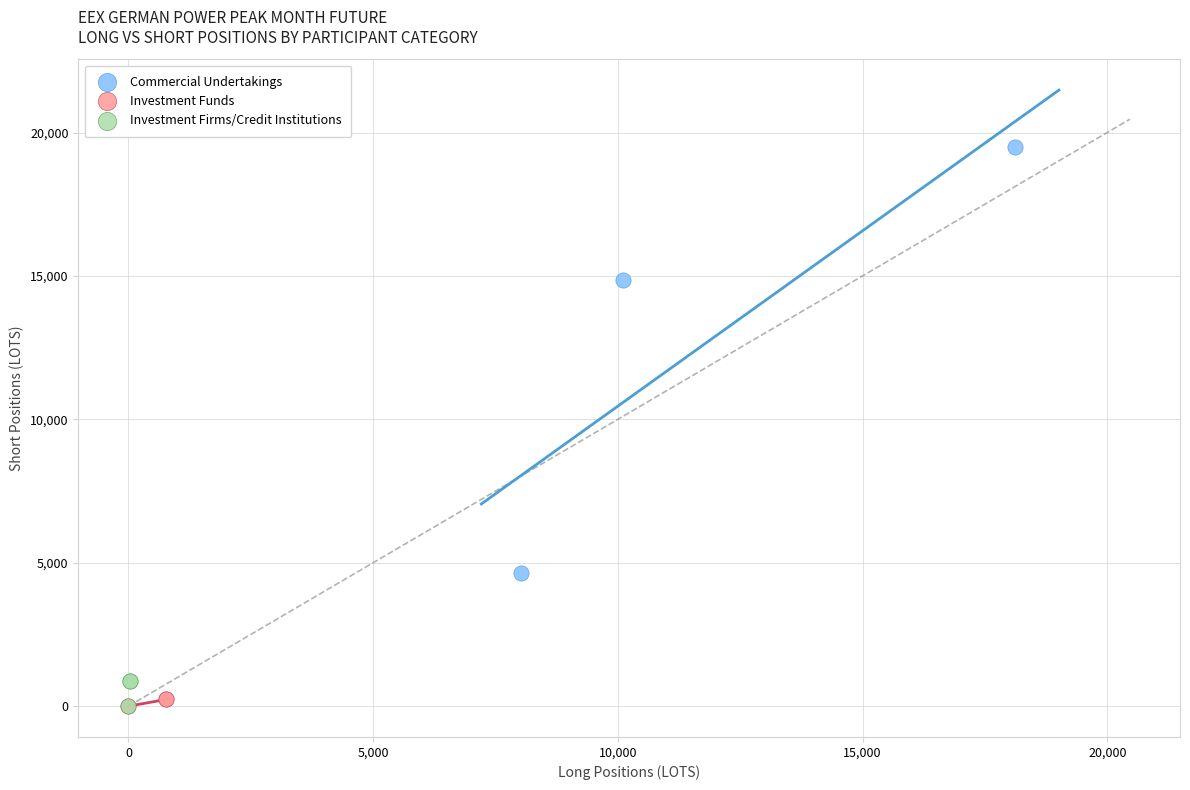

Which series has the largest Y range (max minus min)?

Commercial Undertakings